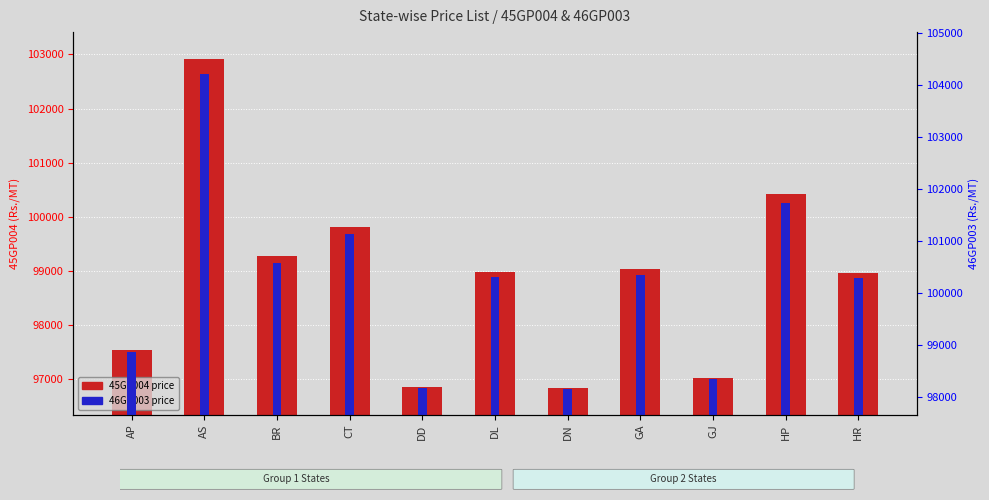

Reading left to right, transcribe all the data shown in this chart.

45GP004: 97550	102910	99270	99820	96860	98980	96850	99030	97030	100420	98970
46GP003: 98860	104220	100580	101130	98170	100300	98160	100340	98340	101740	100290